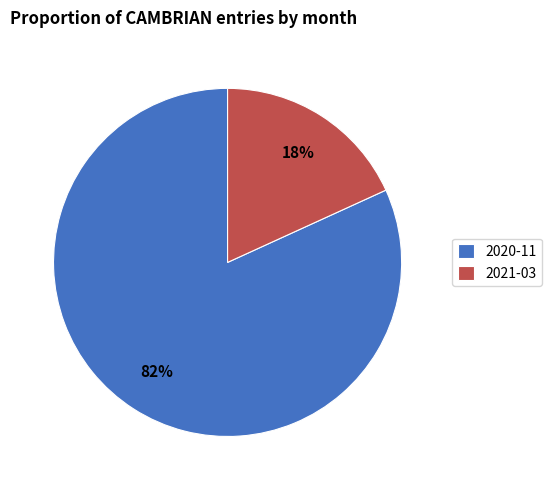

Rank the categories by value from highest to lowest.

2020-11, 2021-03